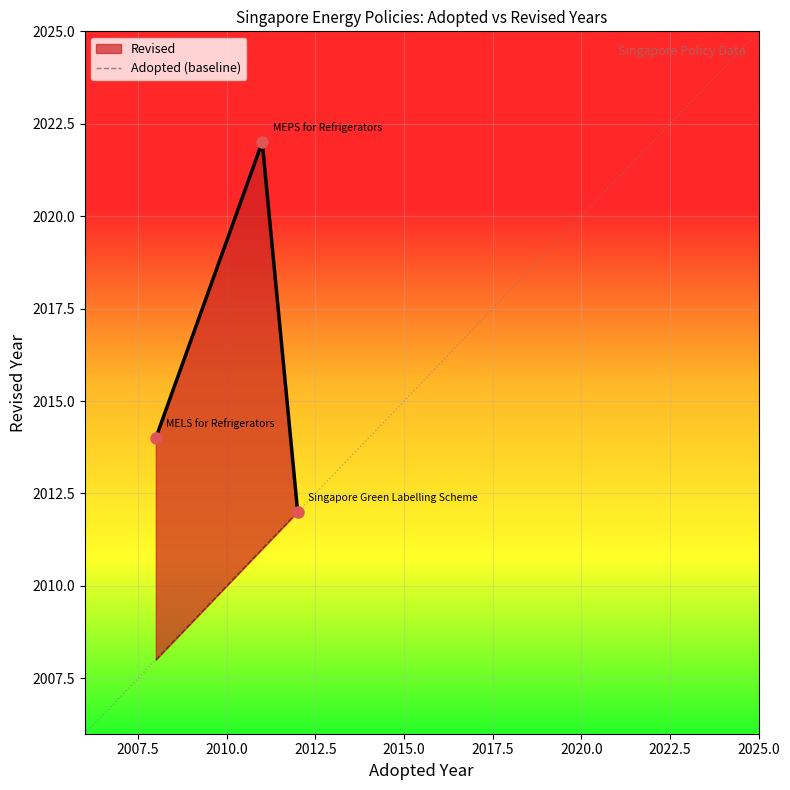

What is the value of the 3rd point from the left?

2012